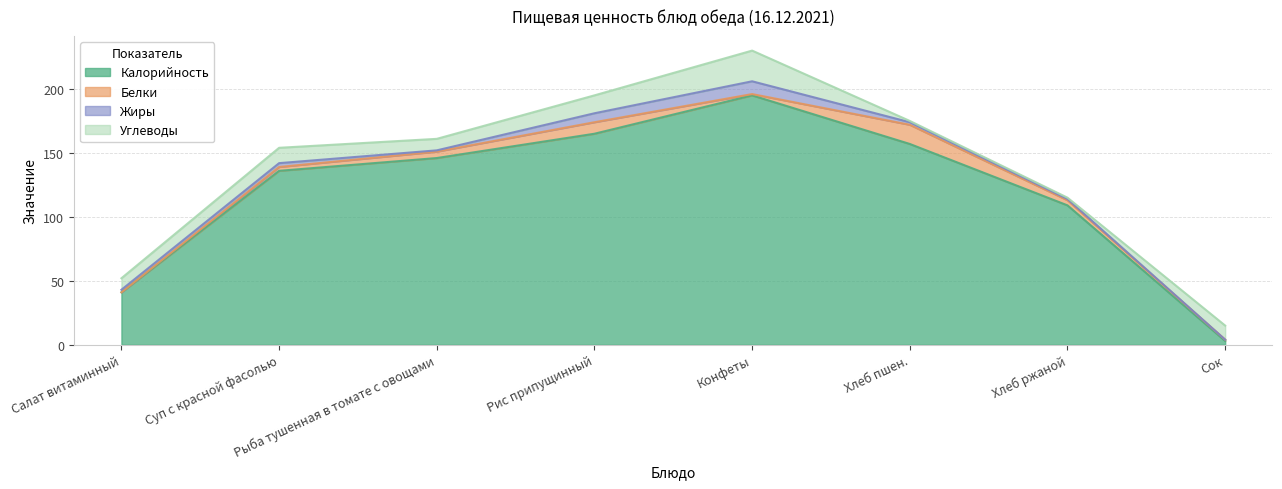

Reading left to right, what are all the values shown in this chart?

Калорийность: Салат витаминный=41	Суп с красной фасолью=136	Рыба тушенная в томате с овощами=146	Рис припущинный=165	Конфеты=195	Хлеб пшен.=157	Хлеб ржаной=109	Сок=3
Белки: Салат витаминный=0	Суп с красной фасолью=3	Рыба тушенная в томате с овощами=5	Рис припущинный=9	Конфеты=1	Хлеб пшен.=15	Хлеб ржаной=4	Сок=1
Жиры: Салат витаминный=2	Суп с красной фасолью=3	Рыба тушенная в томате с овощами=1	Рис припущинный=7	Конфеты=10	Хлеб пшен.=2	Хлеб ржаной=1	Сок=0
Углеводы: Салат витаминный=9	Суп с красной фасолью=12	Рыба тушенная в томате с овощами=9	Рис припущинный=14	Конфеты=24	Хлеб пшен.=1	Хлеб ржаной=1	Сок=11